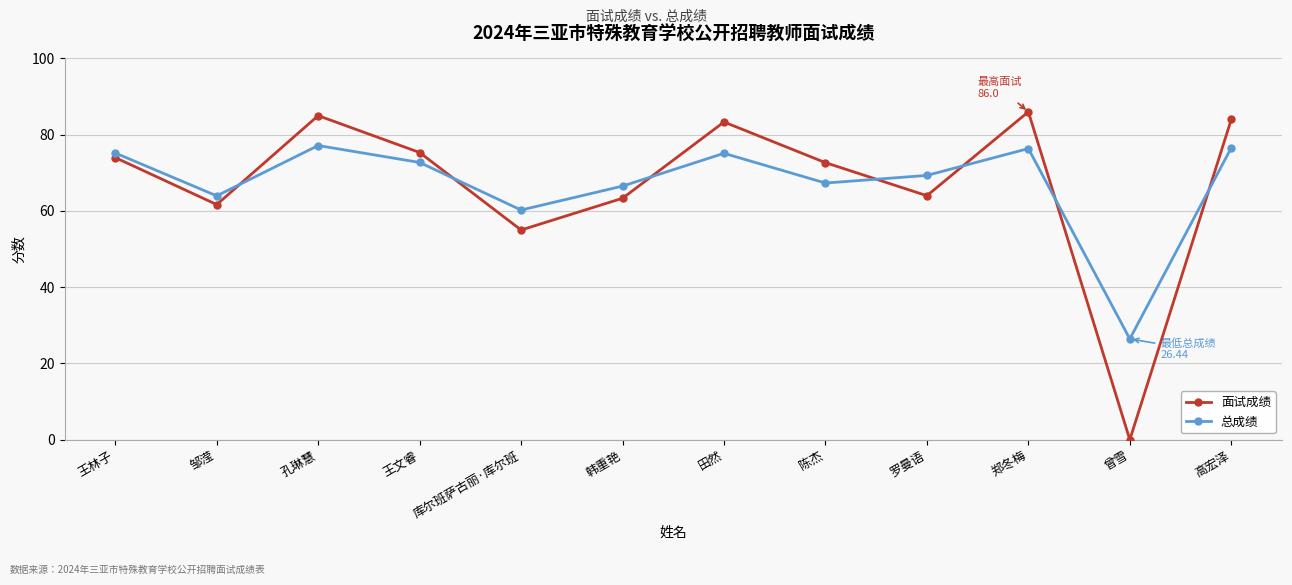

What is the value of the 总成绩 point at the 9th from the left?

69.3